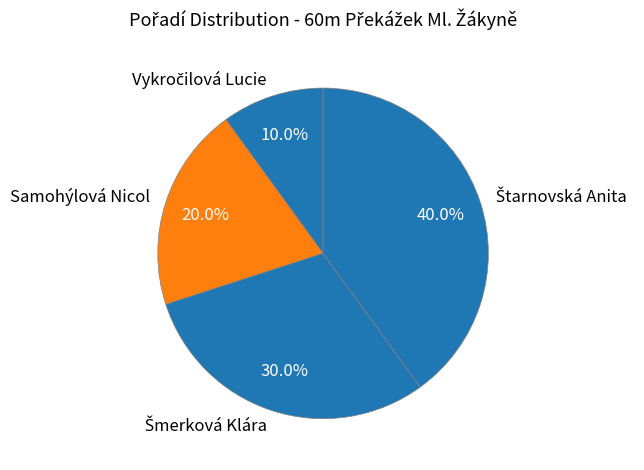

Is there a majority slice in this chart?

No